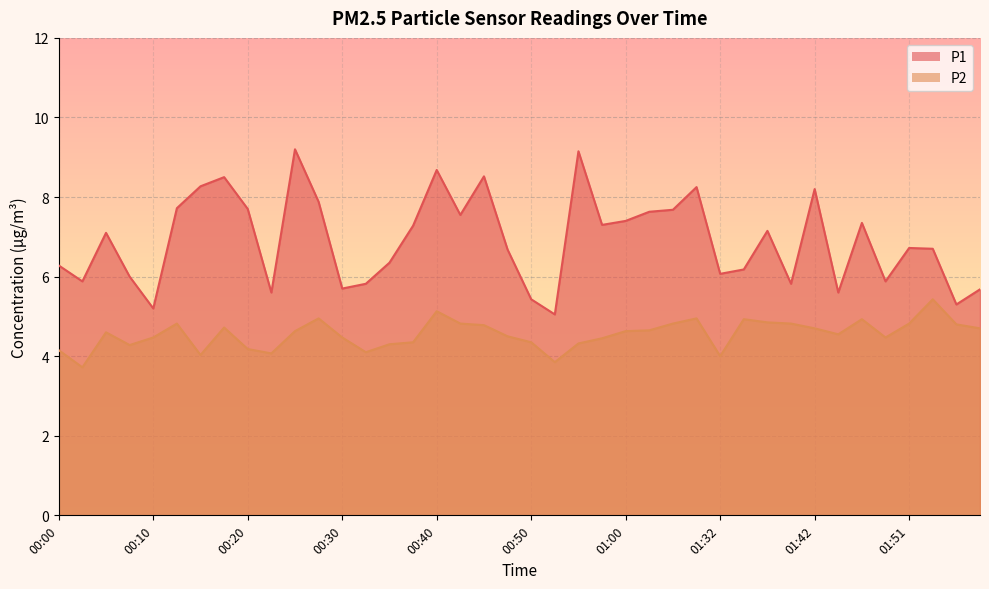

Reading right to left, transcribe all the data shown in this chart.

P1: 5.7	5.3	6.7	6.7	5.9	7.3	5.6	8.2	5.8	7.2	6.2	6.1	8.2	7.7	7.6	7.4	7.3	9.2	5.0	5.4	6.7	8.5	7.5	8.7	7.3	6.3	5.8	5.7	7.9	9.2	5.6	7.7	8.5	8.3	7.7	5.2	6.0	7.1	5.9	6.3
P2: 4.7	4.8	5.4	4.8	4.5	4.9	4.5	4.7	4.8	4.8	4.9	4.0	5.0	4.8	4.7	4.6	4.5	4.3	3.9	4.3	4.5	4.8	4.8	5.1	4.3	4.3	4.1	4.5	5.0	4.6	4.1	4.2	4.7	4.0	4.8	4.5	4.3	4.6	3.7	4.2